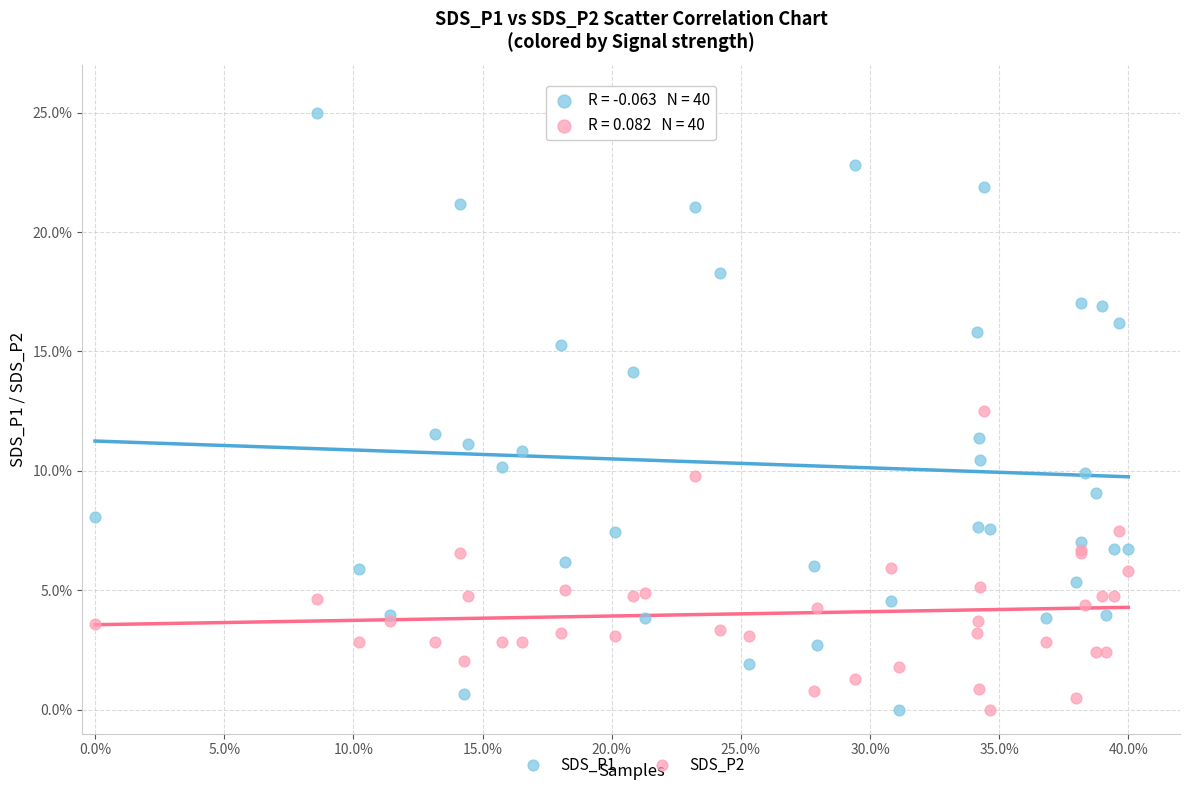

What are all the series names shown in the legend?

SDS_P1, SDS_P2